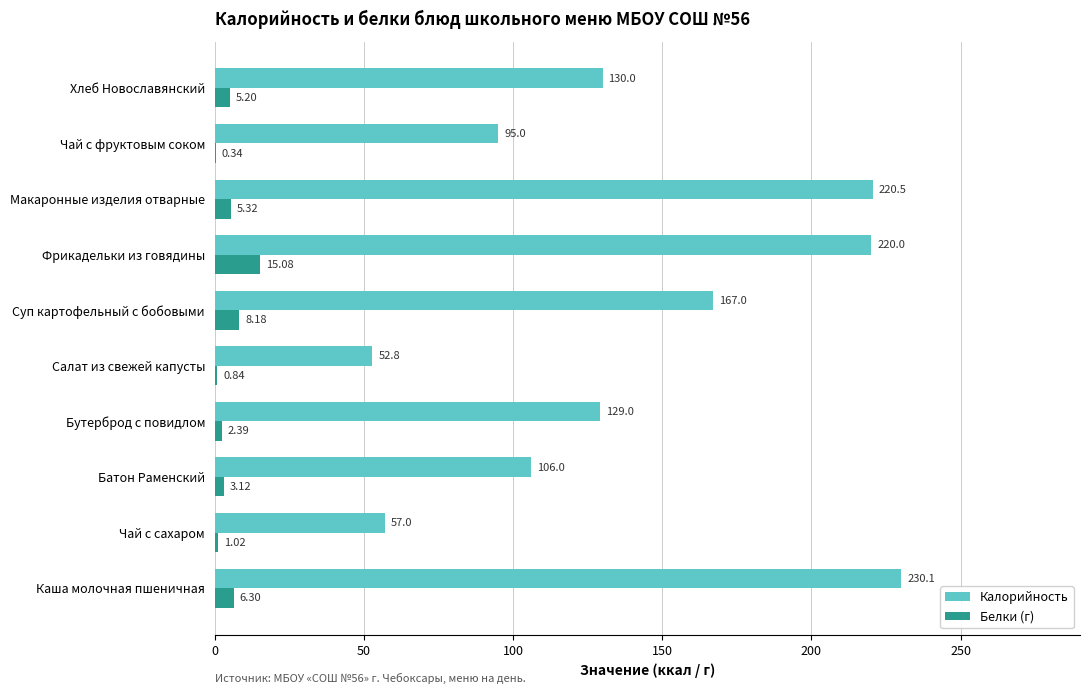

Which category has the highest value in the Белки (г) series?

Фрикадельки из говядины